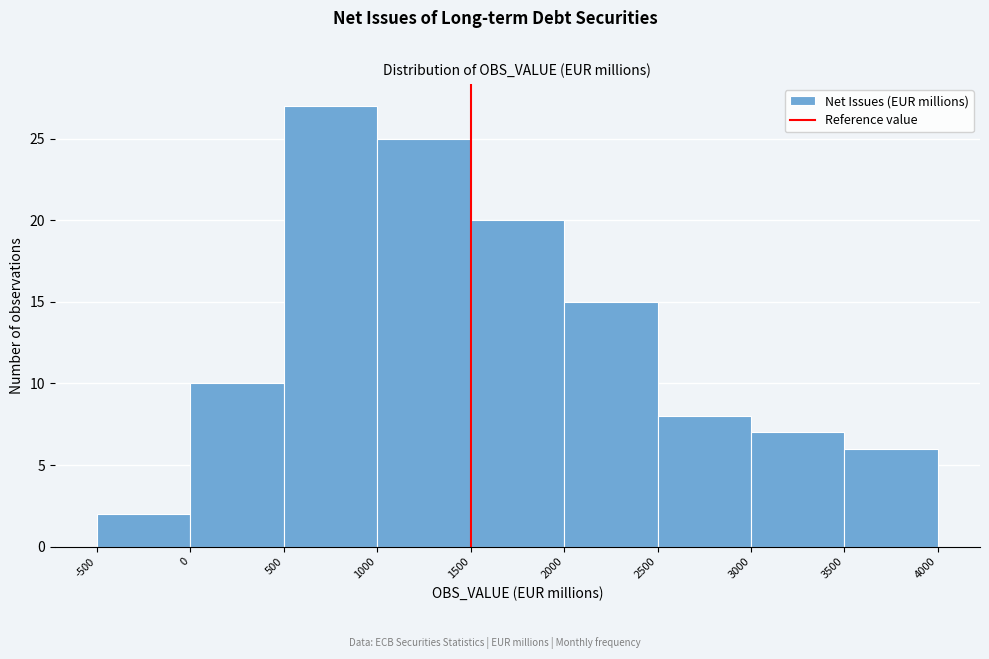

Reading left to right, list every bar in this chart as the range it spans on the x-axis followed by its height. The values are not printed on the chart, so give them approximately, as read against the axis.

-500 to 0: 2
0 to 500: 10
500 to 1000: 27
1000 to 1500: 25
1500 to 2000: 20
2000 to 2500: 15
2500 to 3000: 8
3000 to 3500: 7
3500 to 4000: 6